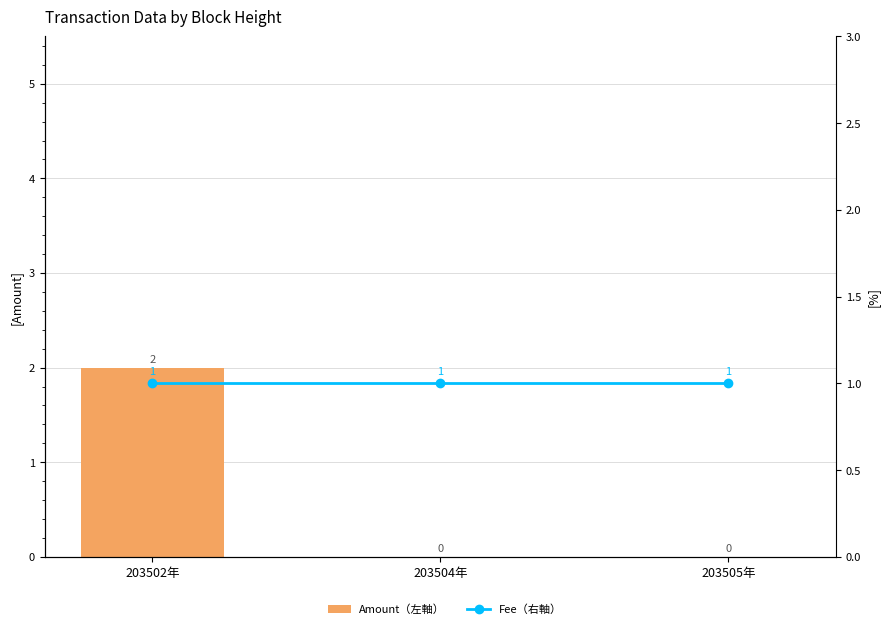

How many Amount（左軸） values are between 0 and 2?

3